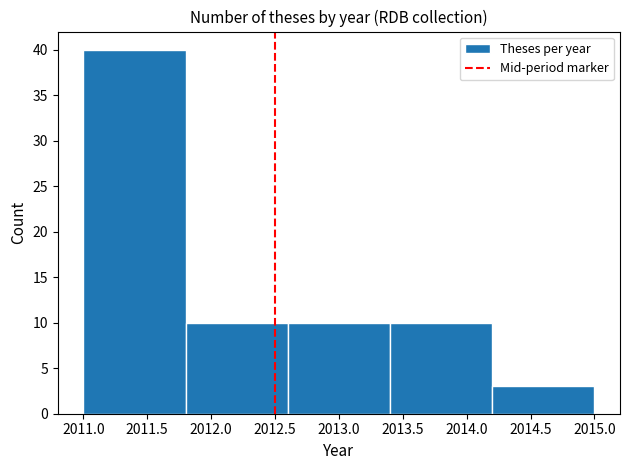

Over which range of the x-axis is the bar tallest?

2011.0 to 2011.8